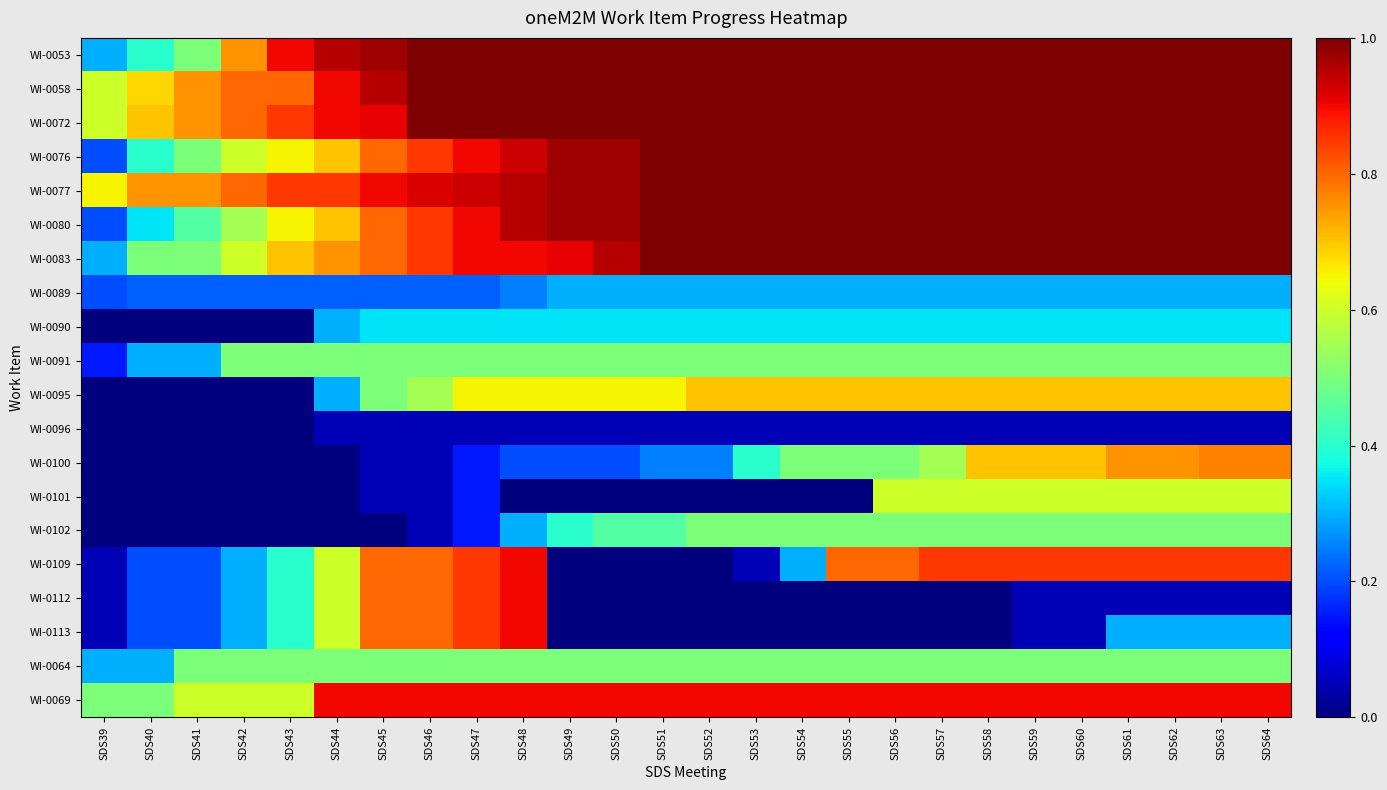

What is the total value across all series at SDS51?

10.9